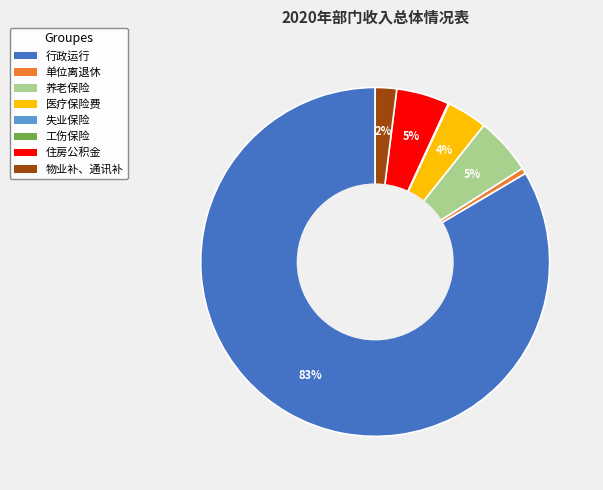

Is there any slice that represents more than half of the pie?

Yes